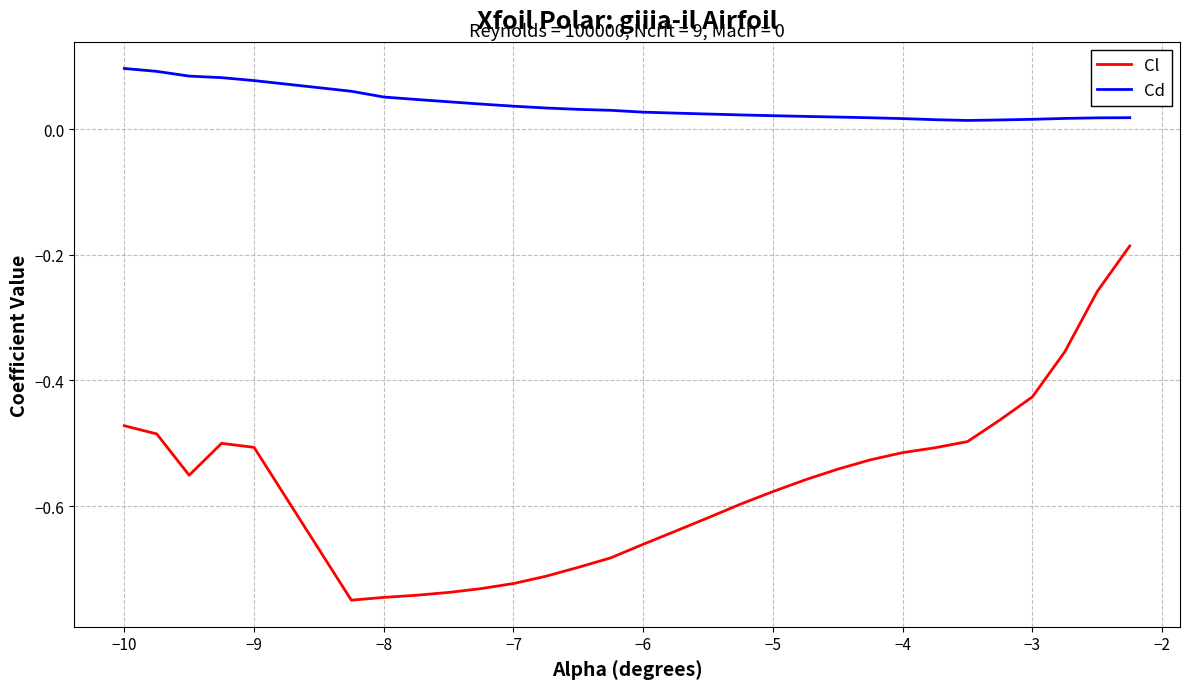

Which series has the largest range (max minus min)?

Cl